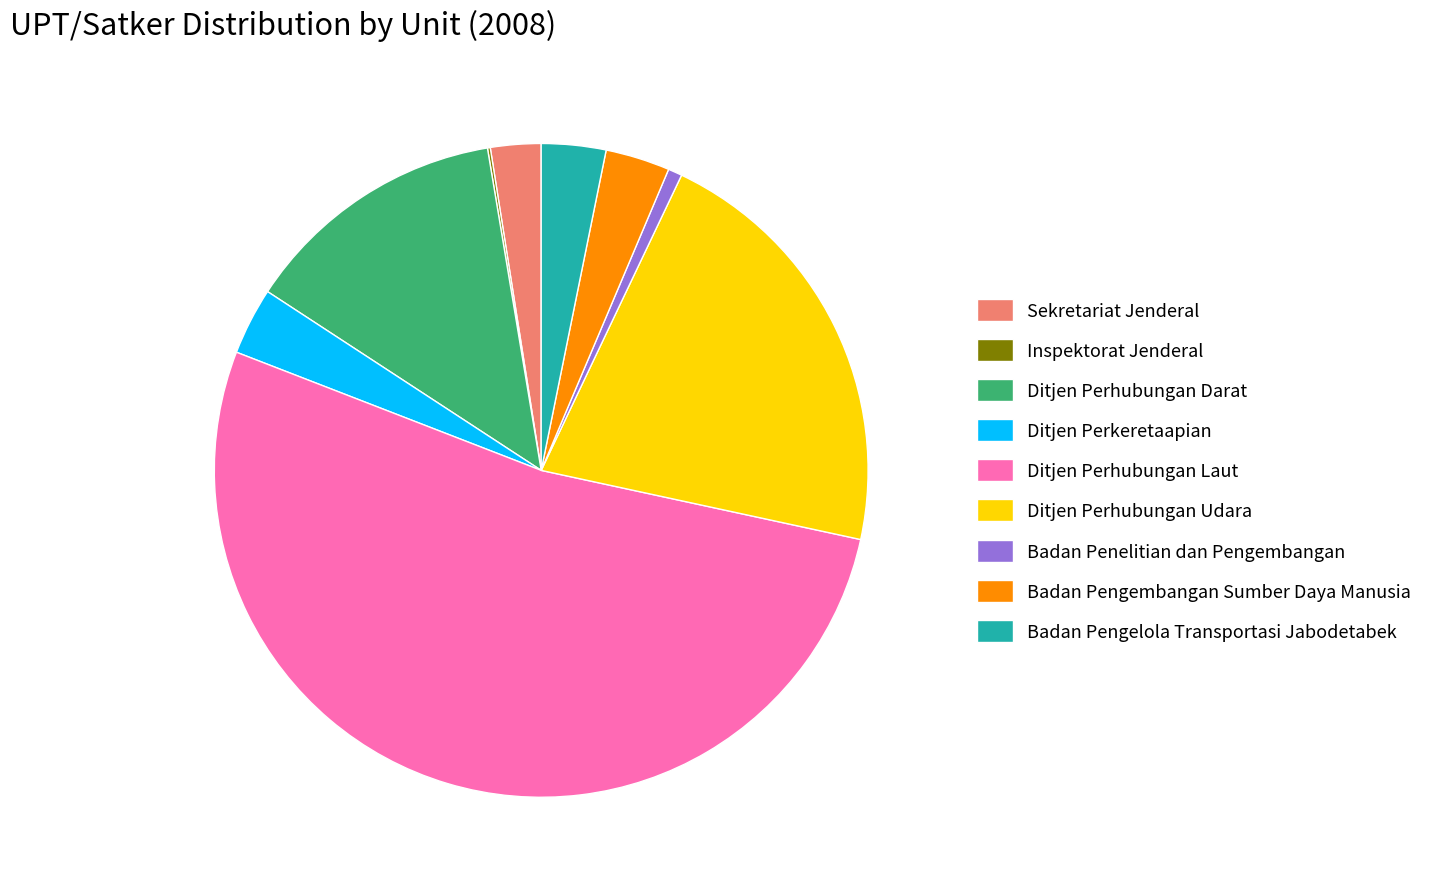

Is it true that Ditjen Perhubungan Laut is 52% of the pie?

True